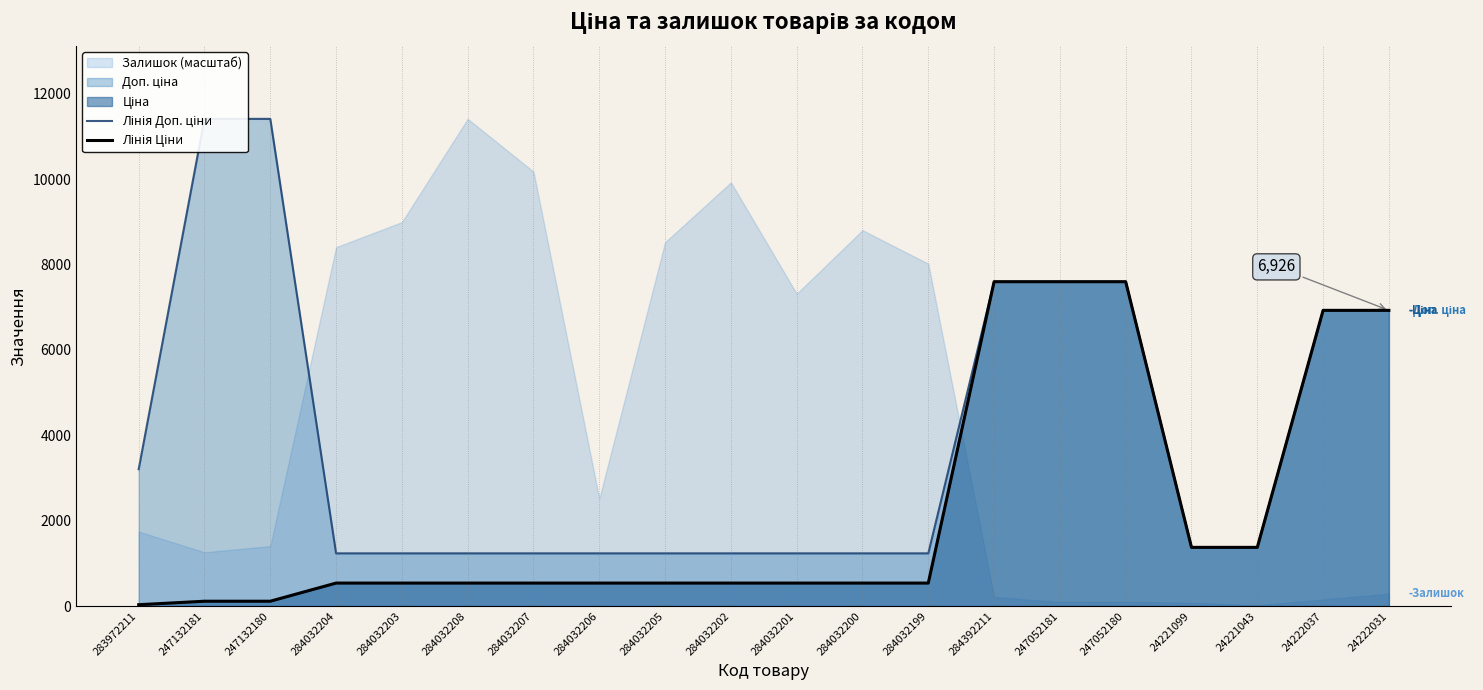

At which label does Лінія Доп. ціни reach its minimum?

284032204